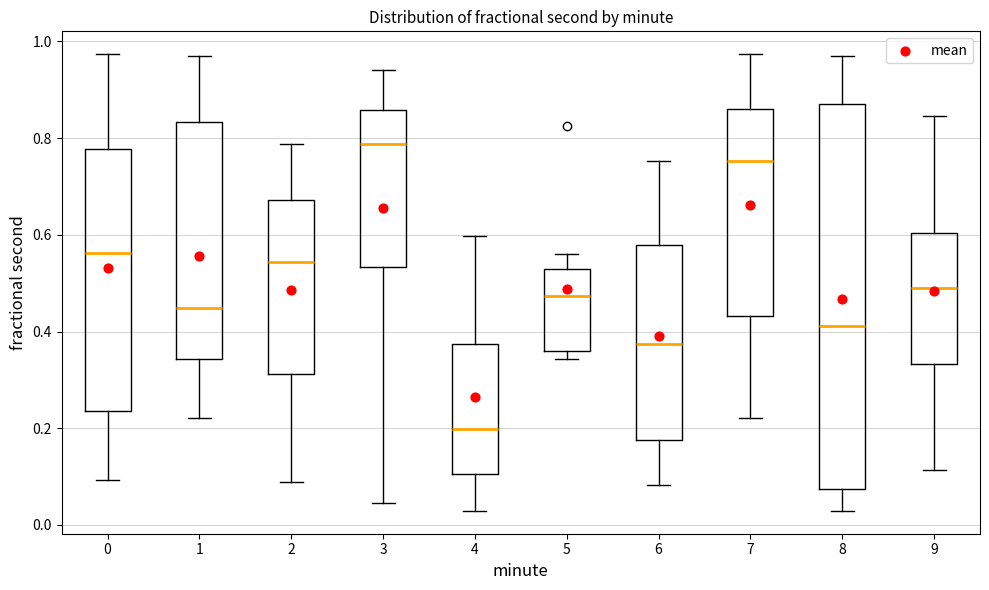

Reading left to right, transcribe this box plot: for each box, give where its median line is, the range the box spans, and where its two whiskers end, as read against the y-axis. The values are not printed on the chart, so give them approximately, as read against the axis.

0: median 0.56, box 0.24 to 0.78, whiskers 0.10 to 0.98
1: median 0.44, box 0.34 to 0.84, whiskers 0.22 to 0.96
2: median 0.54, box 0.32 to 0.68, whiskers 0.08 to 0.78
3: median 0.78, box 0.54 to 0.86, whiskers 0.04 to 0.94
4: median 0.20, box 0.10 to 0.38, whiskers 0.02 to 0.60
5: median 0.48, box 0.36 to 0.52, whiskers 0.34 to 0.56
6: median 0.38, box 0.18 to 0.58, whiskers 0.08 to 0.76
7: median 0.76, box 0.44 to 0.86, whiskers 0.22 to 0.98
8: median 0.42, box 0.08 to 0.86, whiskers 0.02 to 0.96
9: median 0.50, box 0.34 to 0.60, whiskers 0.12 to 0.84